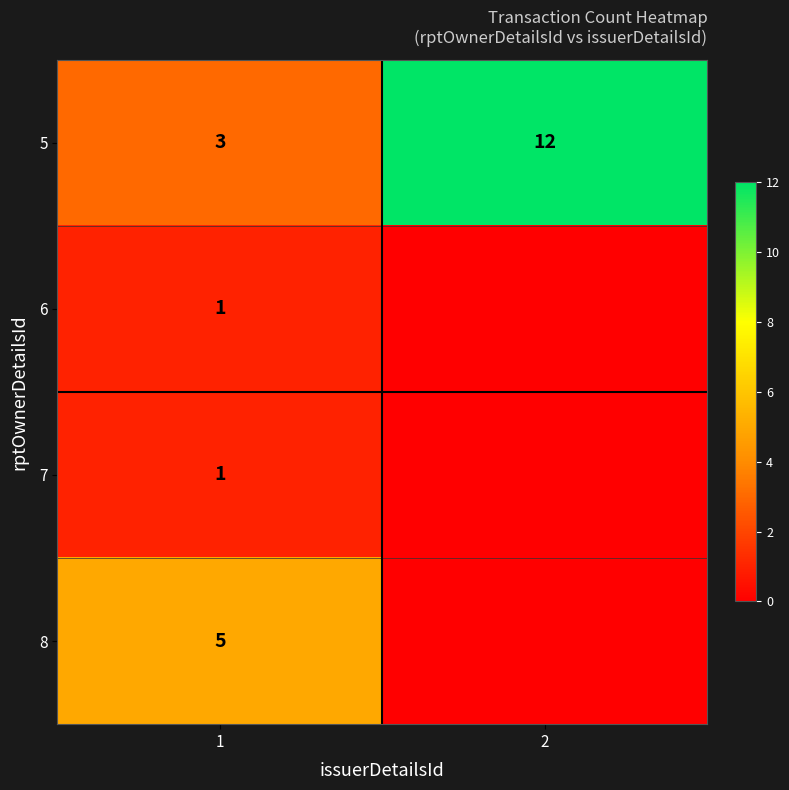

What is the spread (max minus min) of values at 1?

4